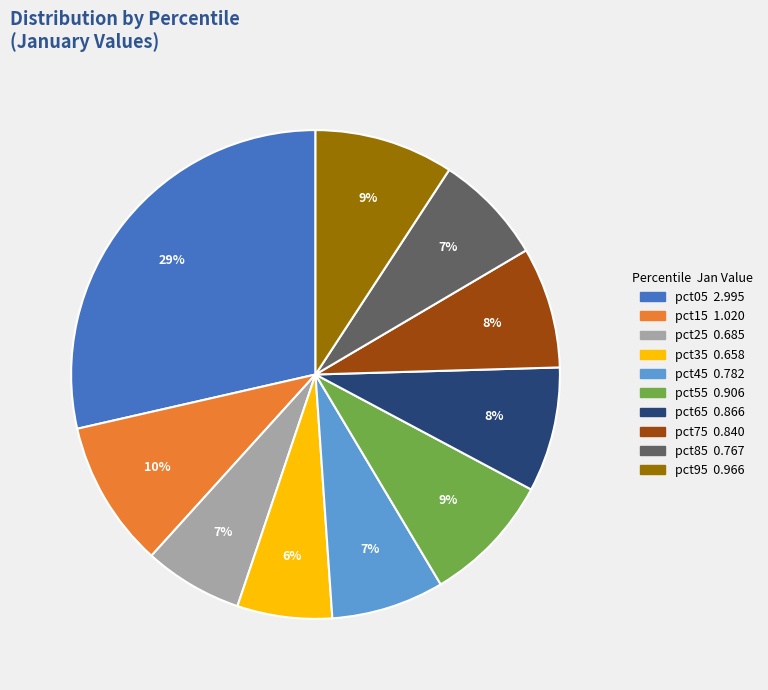

The pct75 slice represents 8% of the pie. True or false?

True